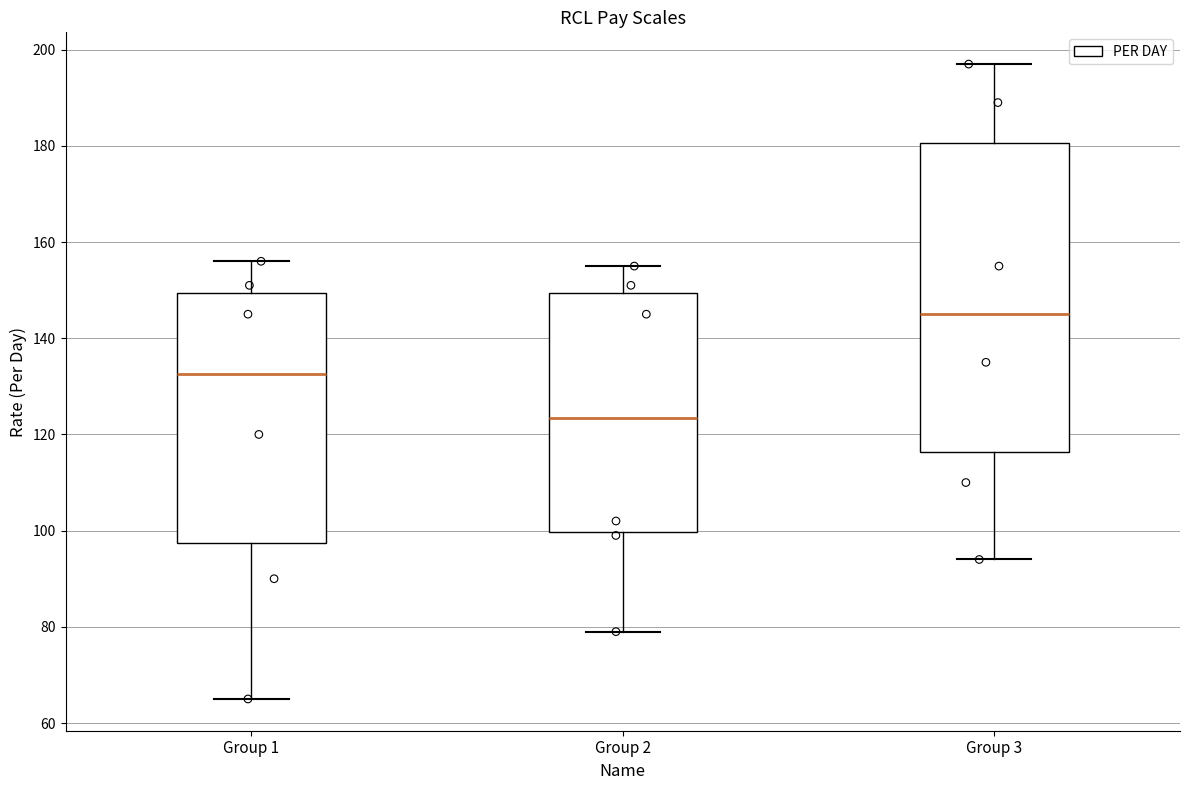

Reading left to right, read every box against the y-axis: the position of its median line, the range the box covers, and the ends of its whiskers. The values are not printed on the chart, so give them approximately, as read against the axis.

Group 1: median 132, box 98 to 150, whiskers 66 to 156
Group 2: median 124, box 100 to 150, whiskers 80 to 156
Group 3: median 146, box 116 to 180, whiskers 94 to 198